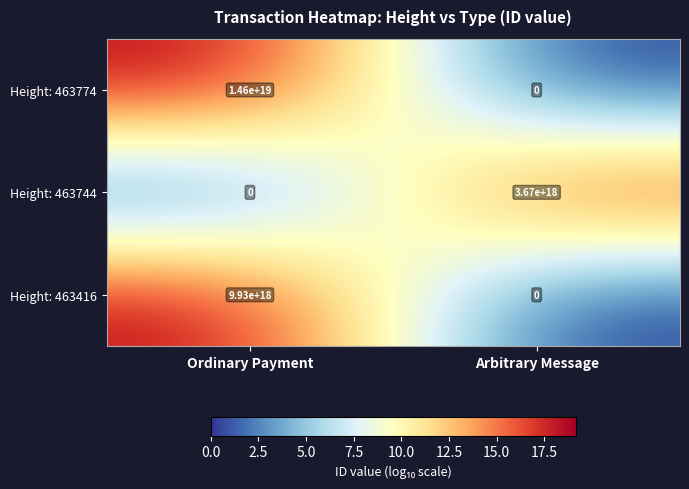

At how many categories does at least one series exceed 7?

2